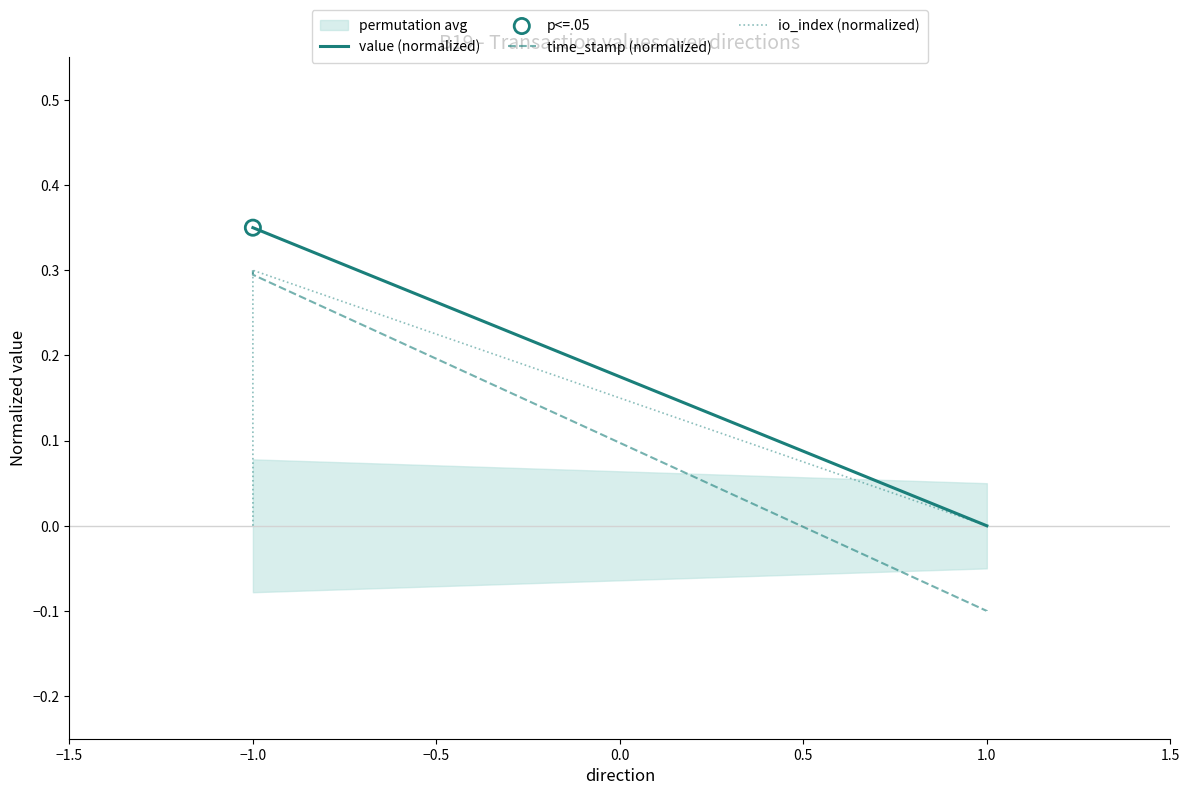

What are all the series names shown in the legend?

value (normalized), time_stamp (normalized), io_index (normalized)